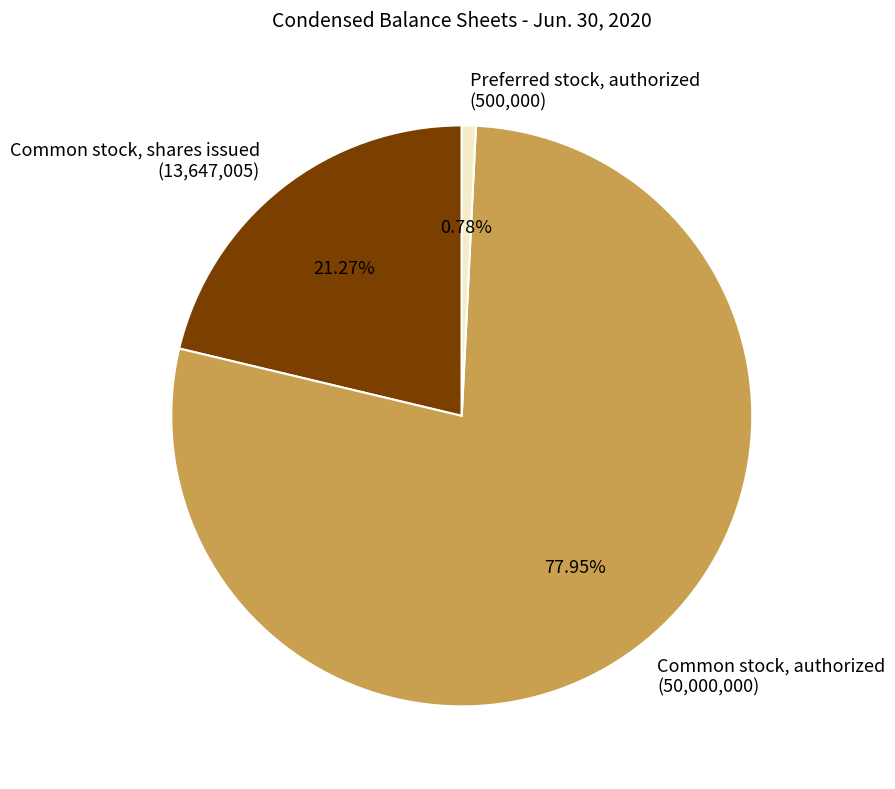

Does Common stock, authorized account for over 50% of the chart?

Yes